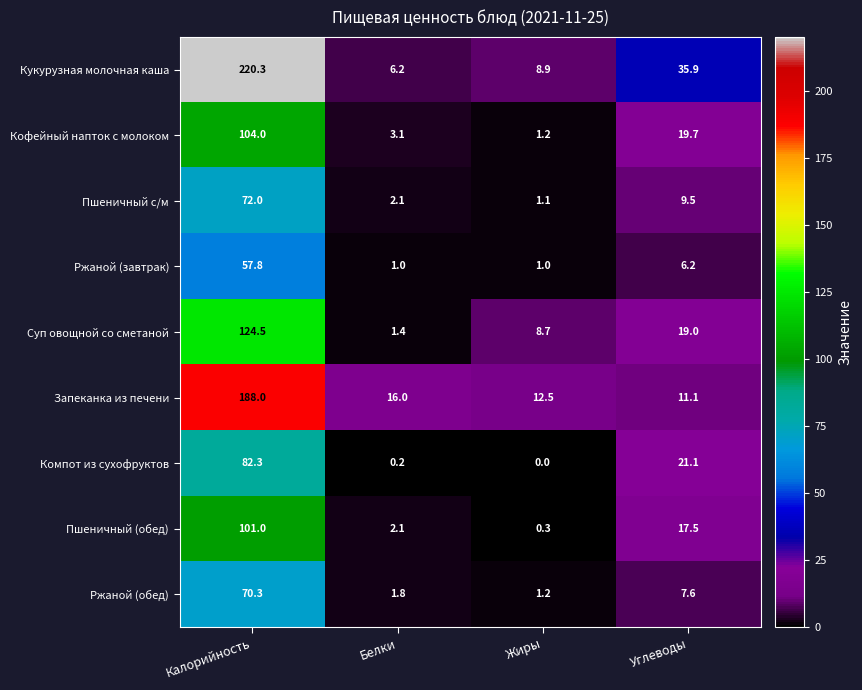

What is the total value across all series at Углеводы?

147.6